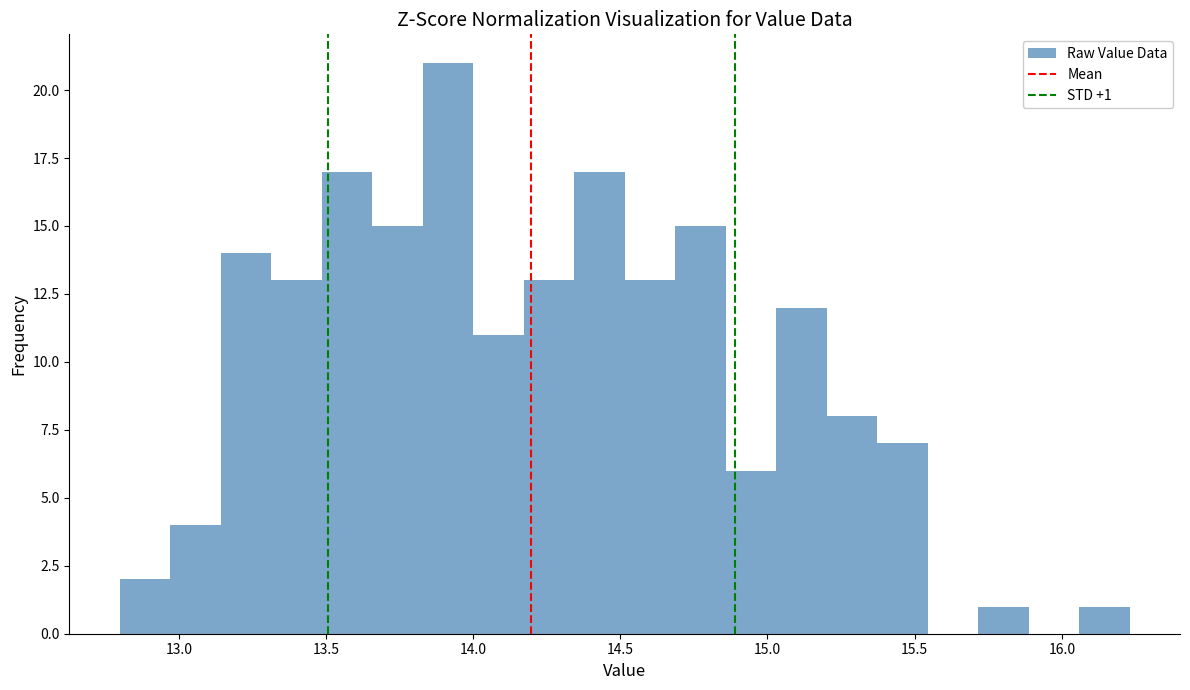

Around what value on the x-axis is the tallest bar? Give the approximate position of its centre, as read against the axis.

13.90